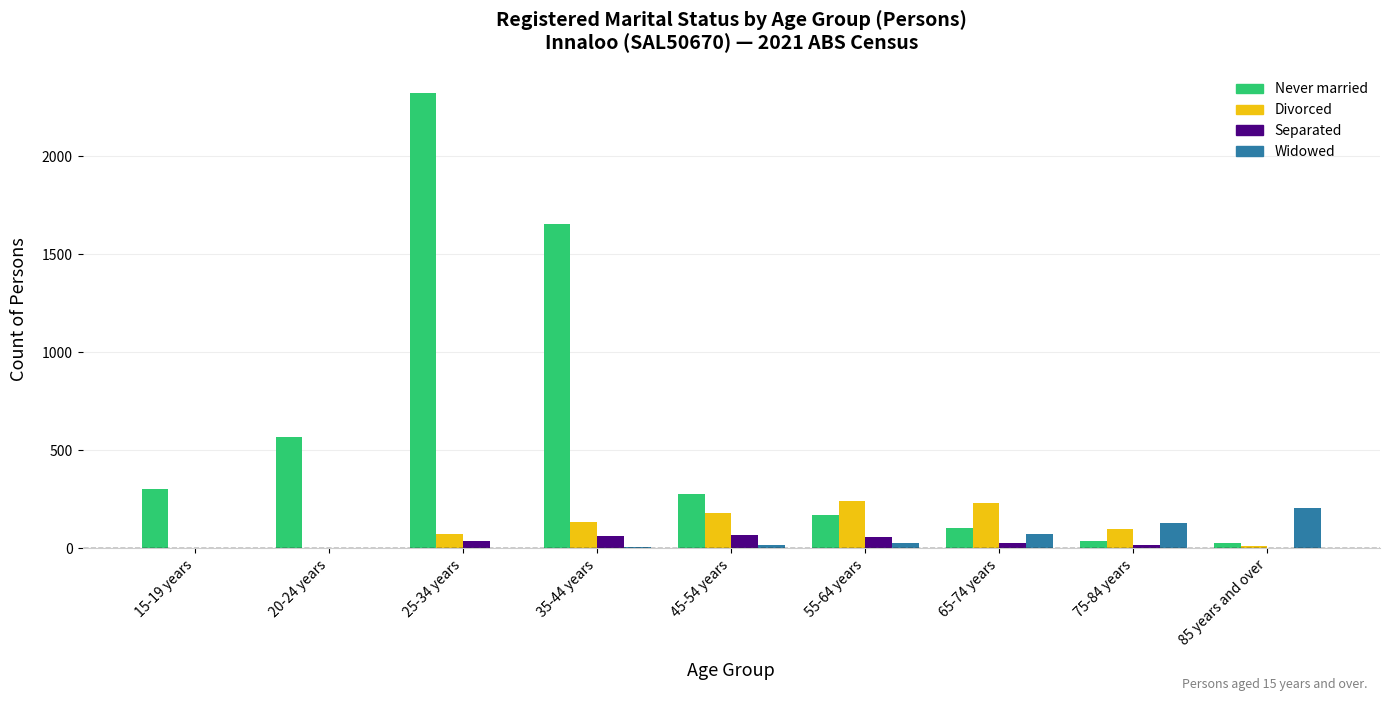

What is the maximum value for Widowed?

207